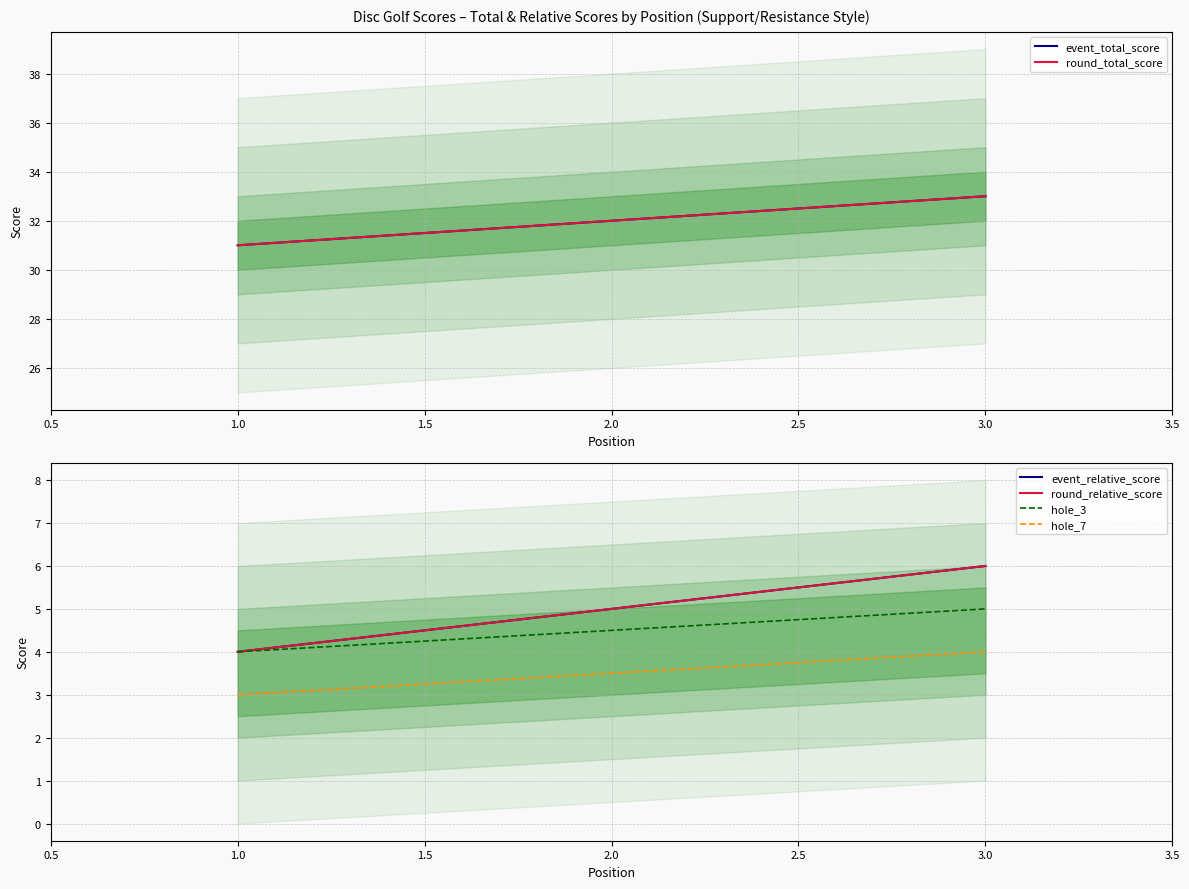

Which has a higher value, 3.0 or 1.0?

3.0